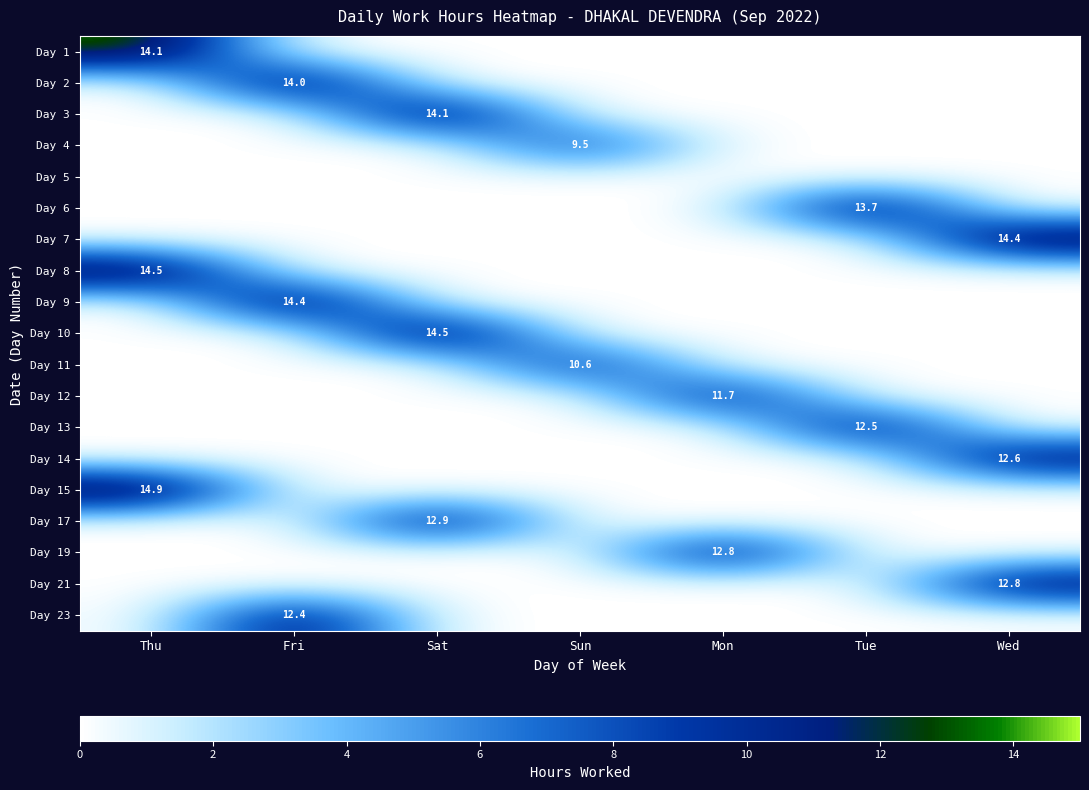

Is it true that Day 7 equals 14.4 at Wed?

True